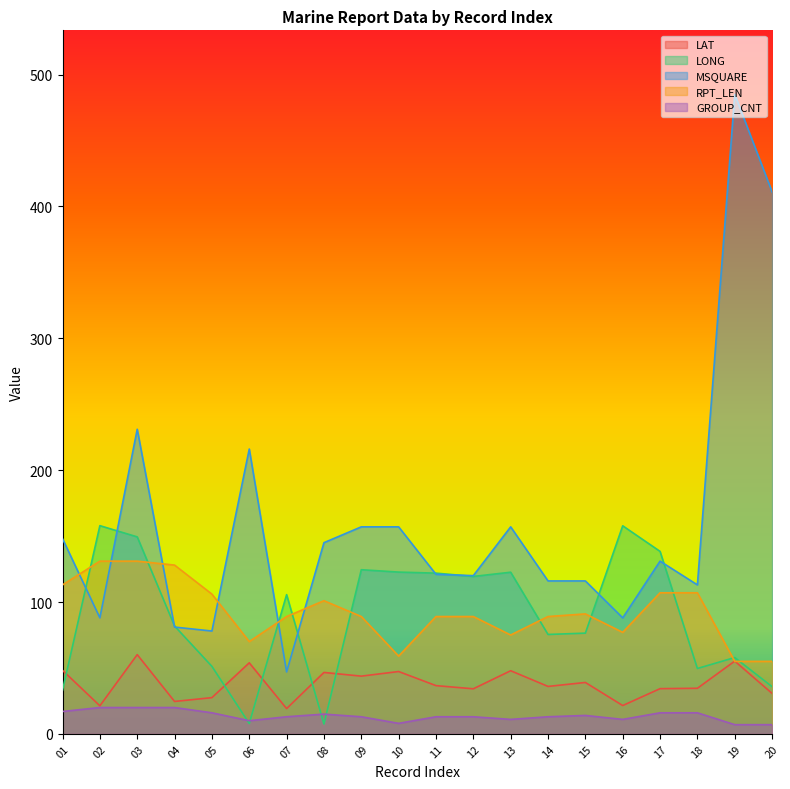

What is the difference between the second highest and second lowest values in the MSQUARE series?

333.0